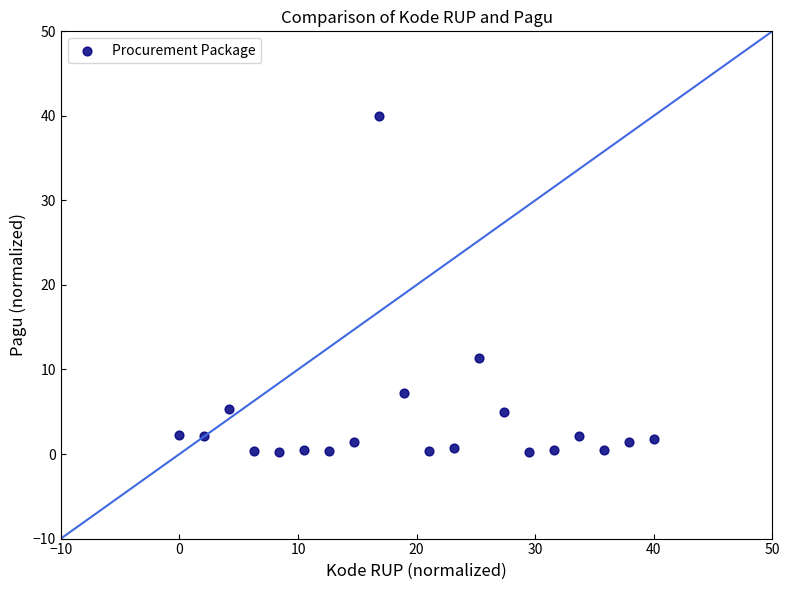

What Y value in the scatter plot is closest to 20?

11.4